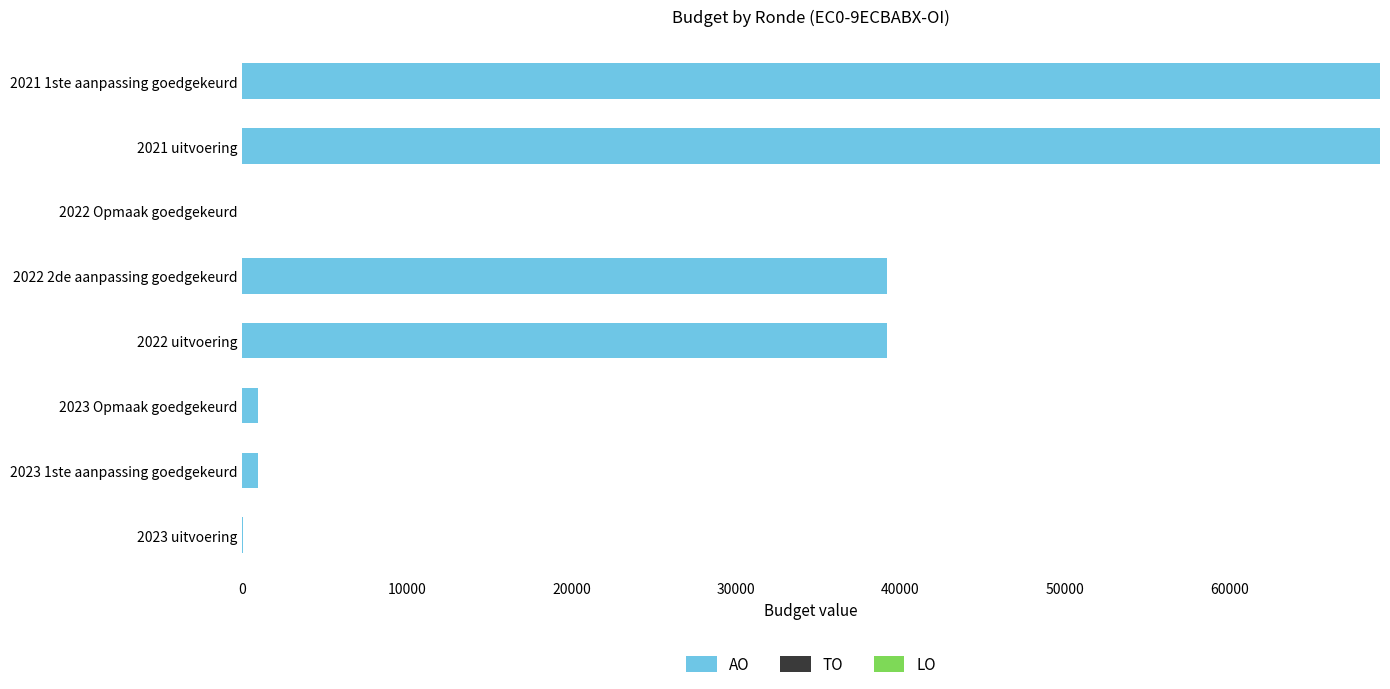

Is it true that the value at 2021 1ste aanpassing goedgekeurd is 69162?

True